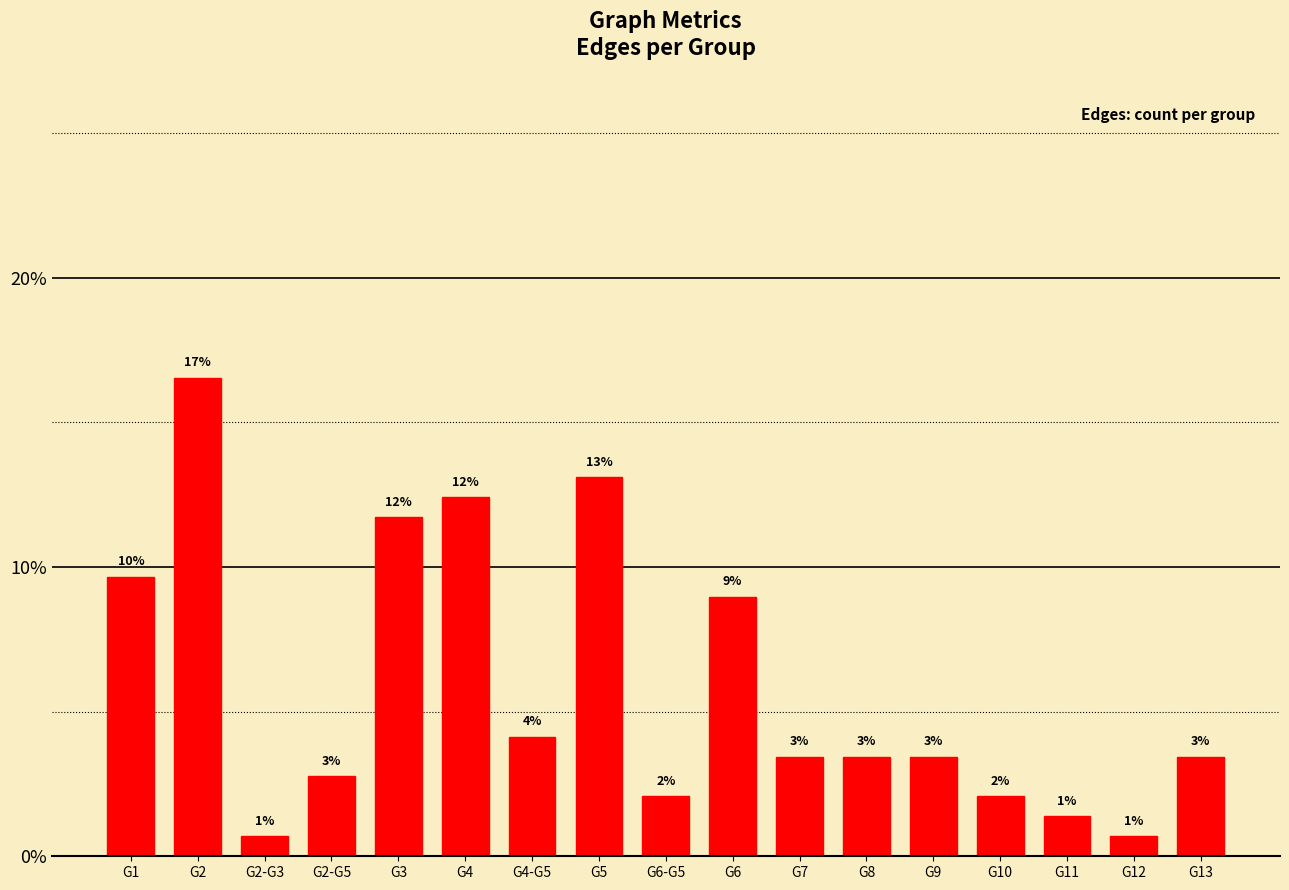

Does the chart contain any negative values?

No